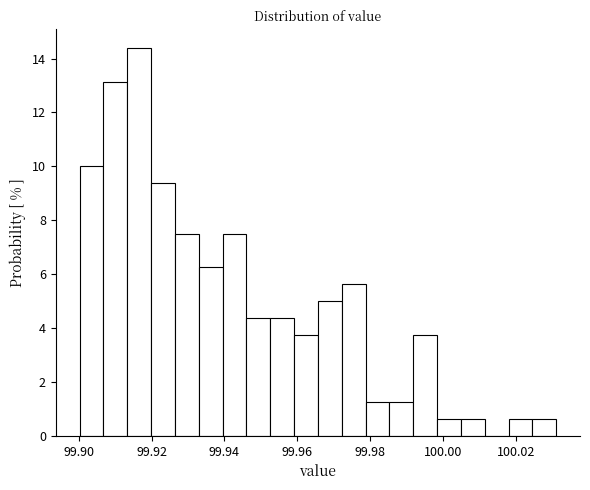

Around what value on the x-axis is the tallest bar? Give the approximate position of its centre, as read against the axis.

99.916